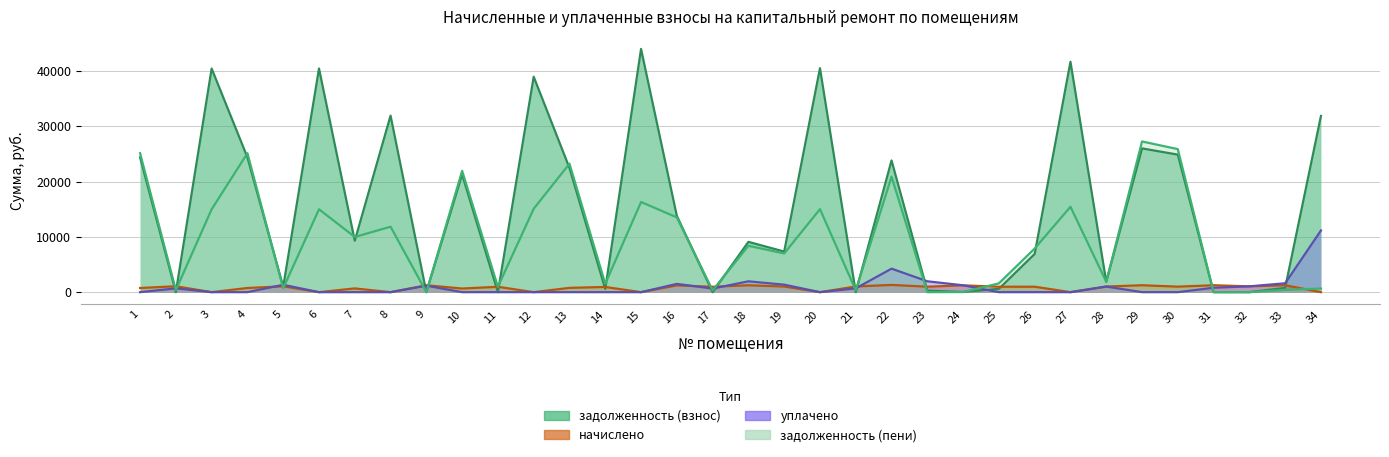

How many categories are shown in the chart?

34